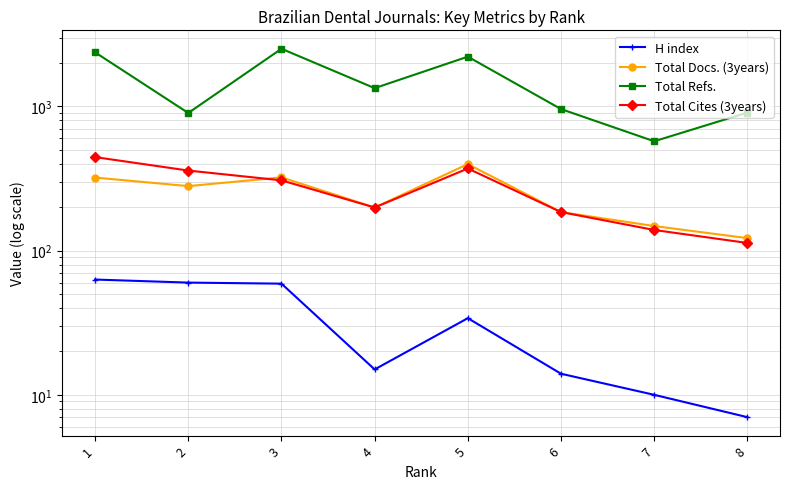

True or false: H index has a value of 15 at 4.

True